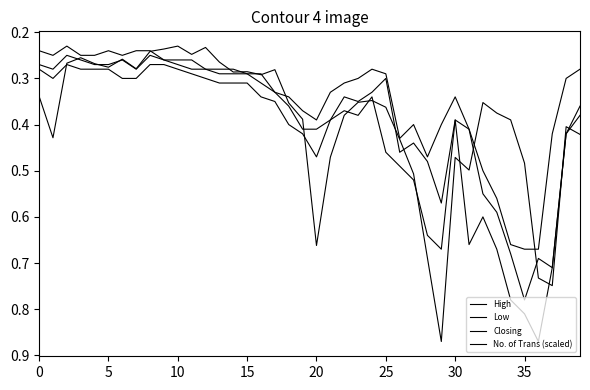

How many lines are shown in the chart?

4